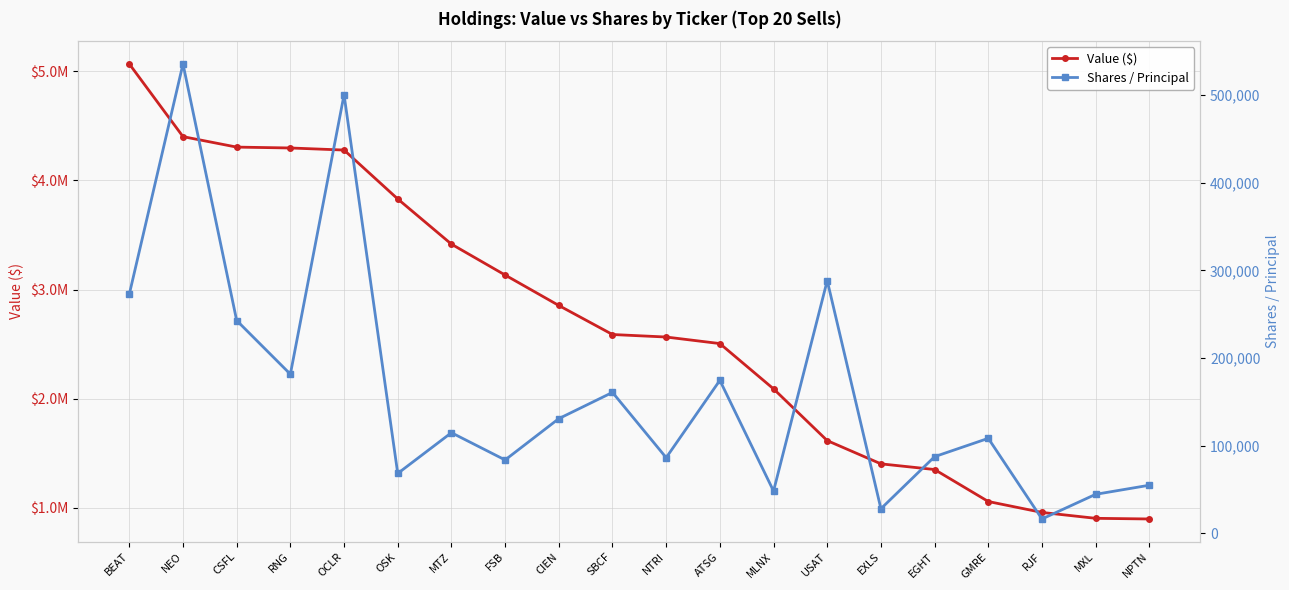

Where does the Value ($) series first go above 2588000?

BEAT